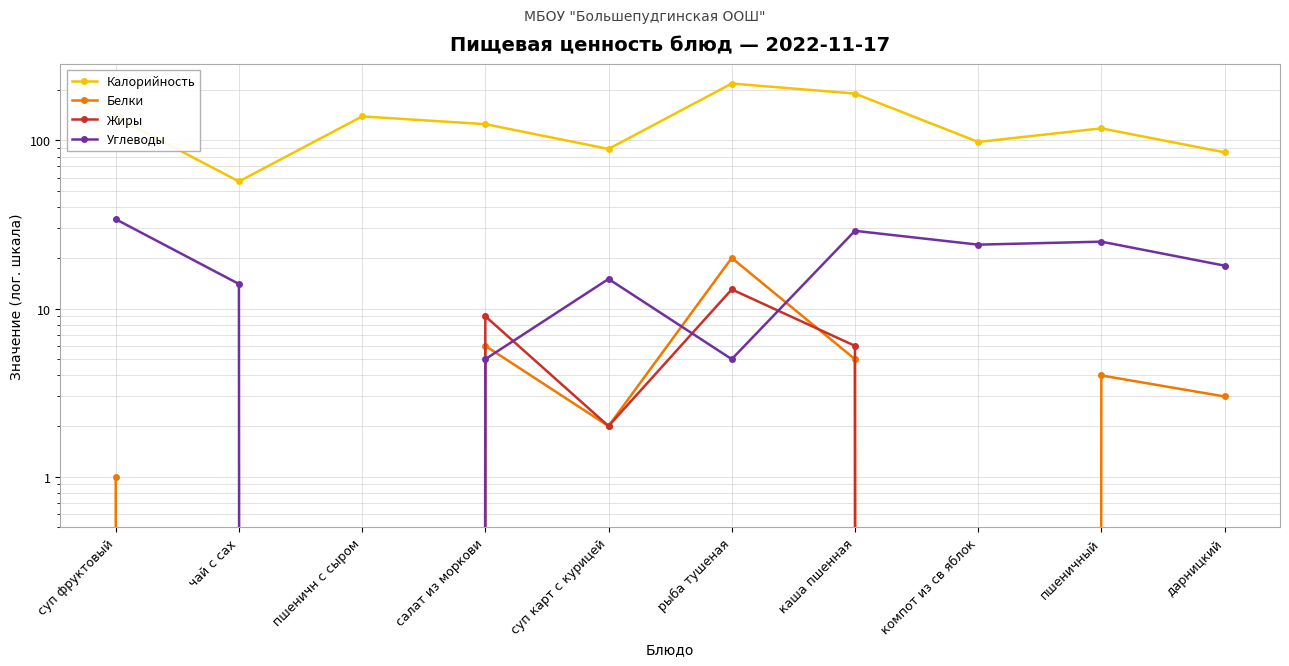

Reading right to left, transcribe all the data shown in this chart.

Калорийность: дарницкий=85	пшеничный=118	компот из св яблок=98	каша пшенная=190	рыба тушеная=218	суп карт с курицей=89	салат из моркови=125	пшеничн с сыром=139	чай с сах=57	суп фруктовый=138
Белки: дарницкий=3	пшеничный=4	компот из св яблок=0	каша пшенная=5	рыба тушеная=20	суп карт с курицей=2	салат из моркови=6	пшеничн с сыром=0	чай с сах=0	суп фруктовый=1
Жиры: дарницкий=0	пшеничный=0	компот из св яблок=0	каша пшенная=6	рыба тушеная=13	суп карт с курицей=2	салат из моркови=9	пшеничн с сыром=0	чай с сах=0	суп фруктовый=0
Углеводы: дарницкий=18	пшеничный=25	компот из св яблок=24	каша пшенная=29	рыба тушеная=5	суп карт с курицей=15	салат из моркови=5	пшеничн с сыром=0	чай с сах=14	суп фруктовый=34